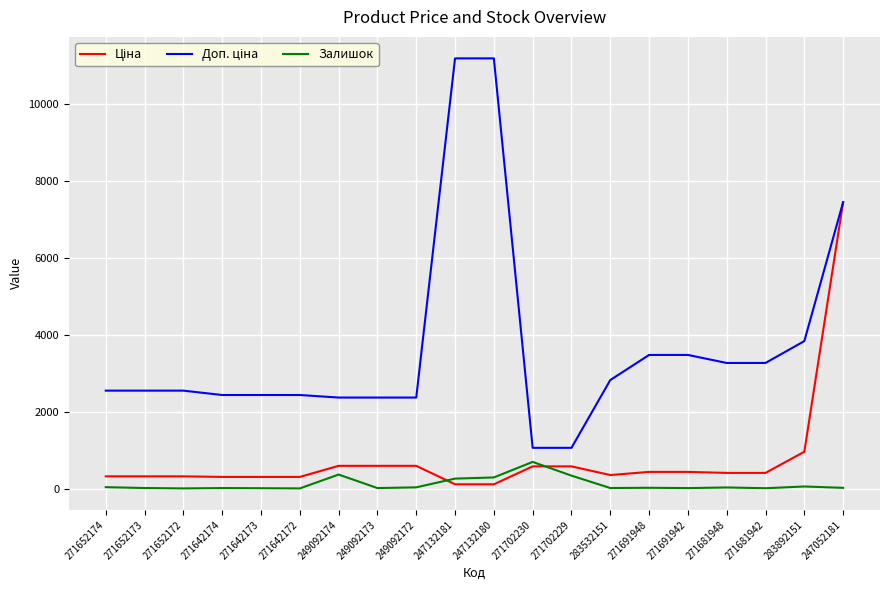

At which category is the sum across all series the highest?

247052181